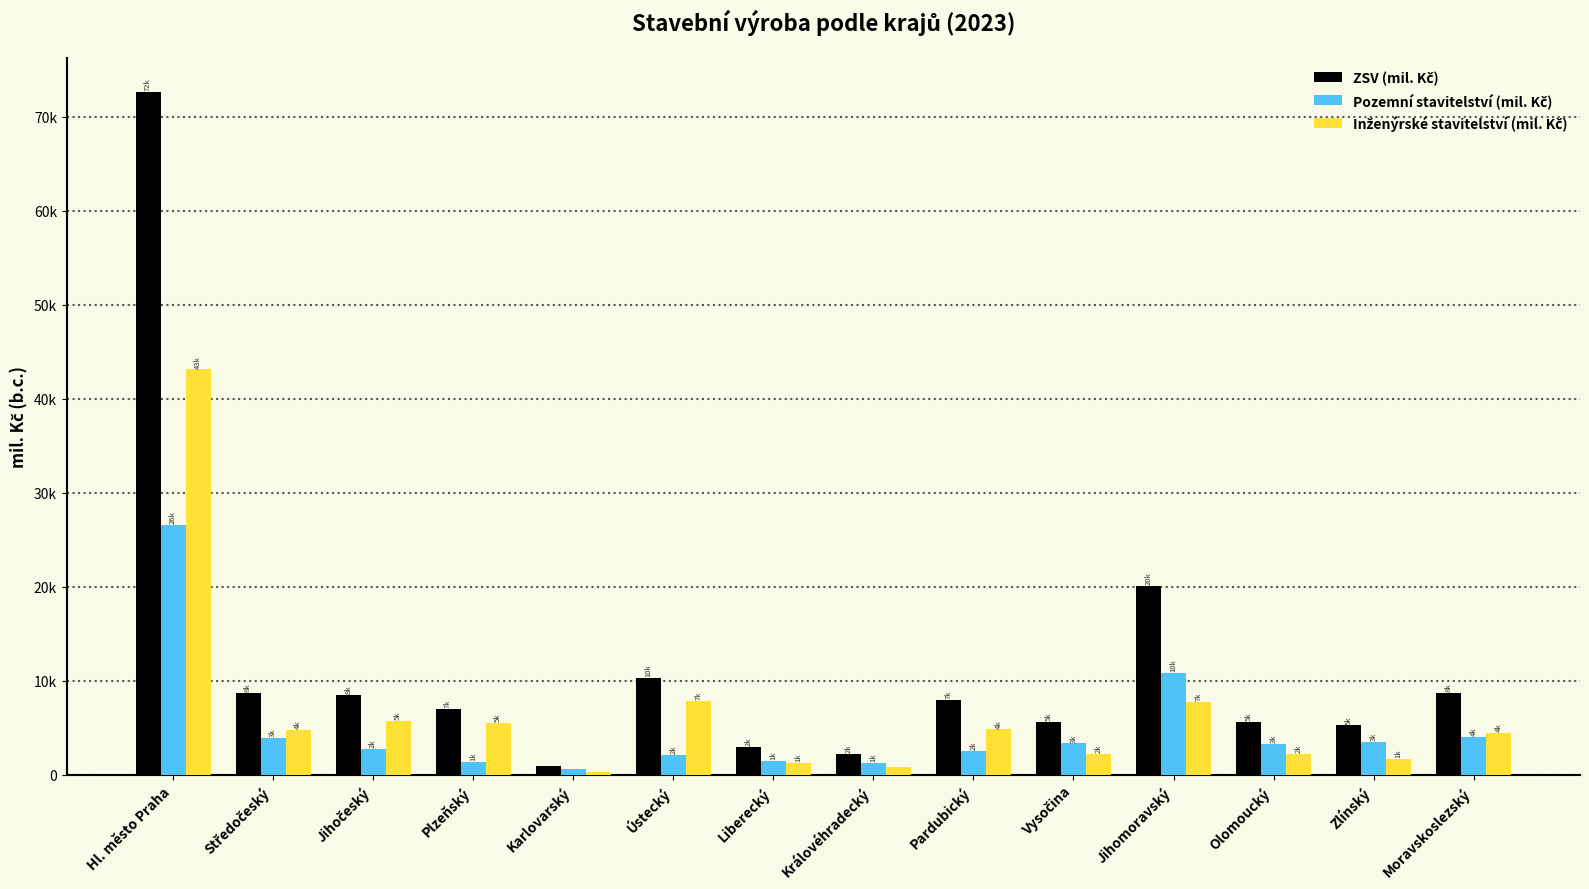

Does the chart contain stacked bars?

No